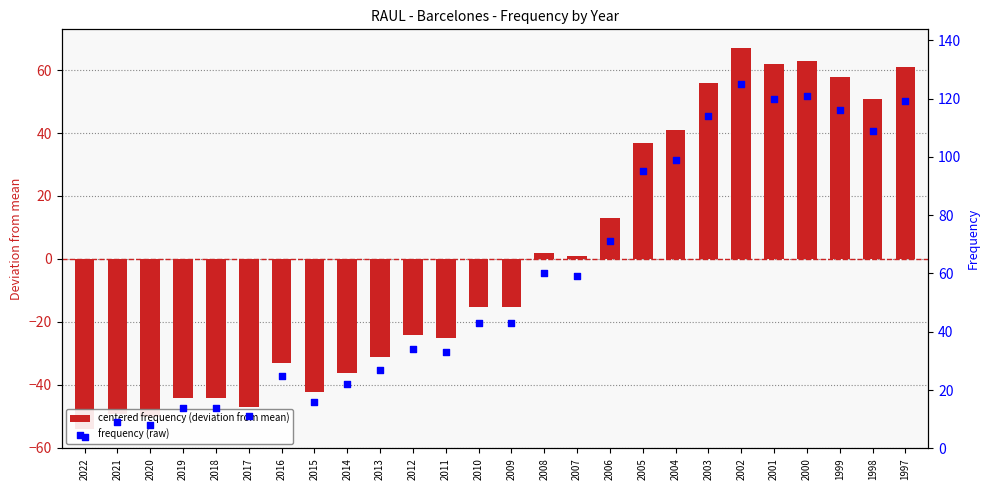

Which series has the largest total across all categories?

frequency (raw)